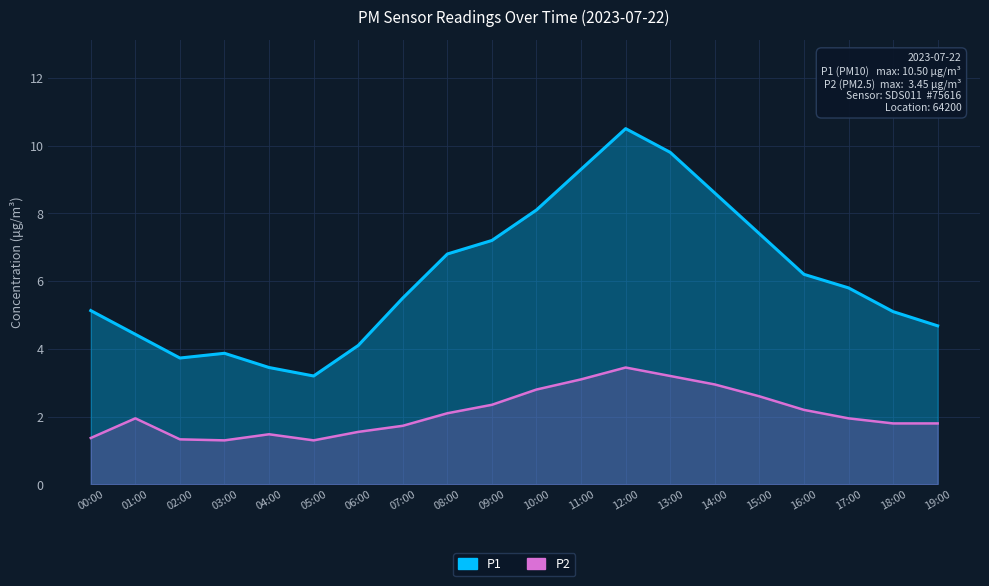

Between 03:00 and 11:00, which series saw the biggest shift?

P1